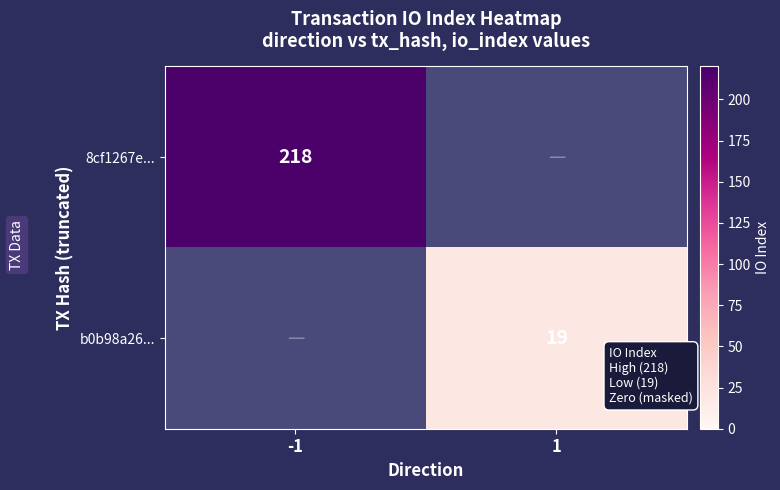

Is the value of b0b98a26... at 1 greater than the value of 8cf1267e... at -1?

No